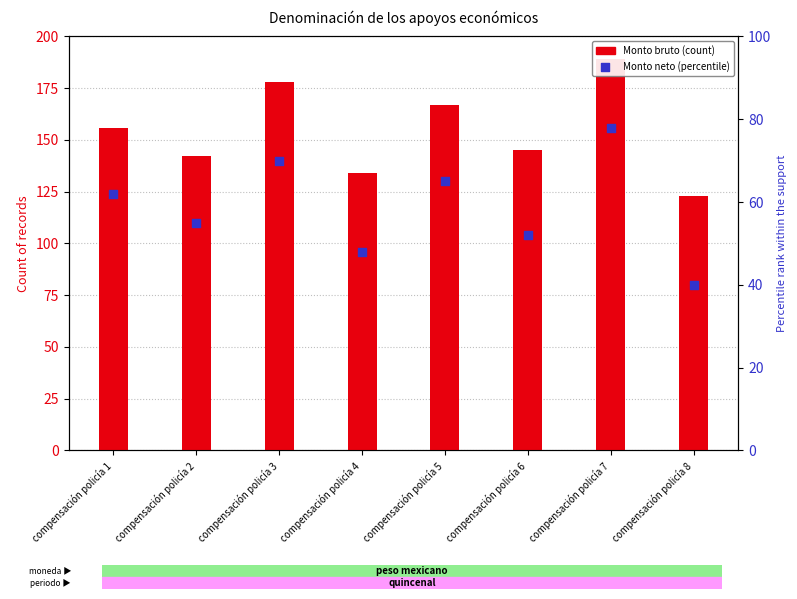

At which category is the sum across all series the highest?

compensación policía 7